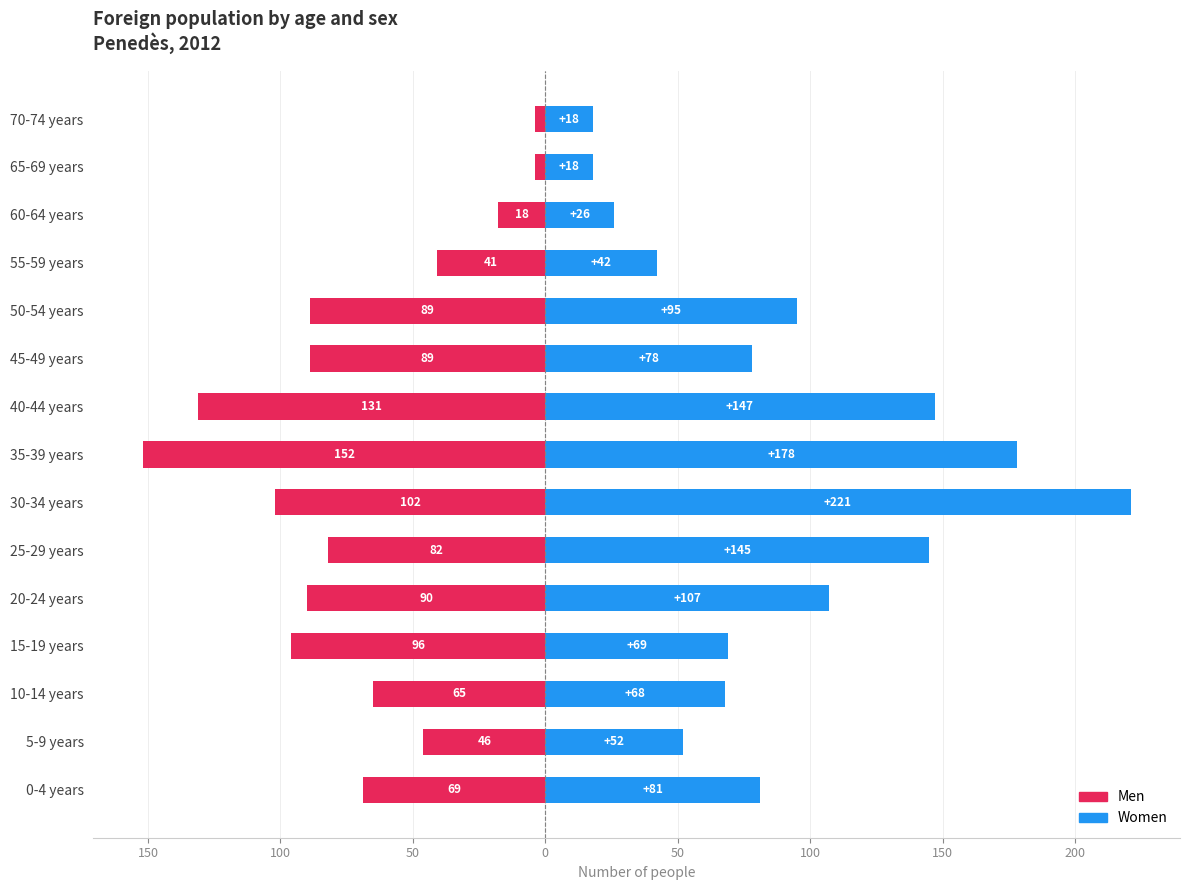

Rank the series by their maximum value, from lowest to highest.

Men, Women